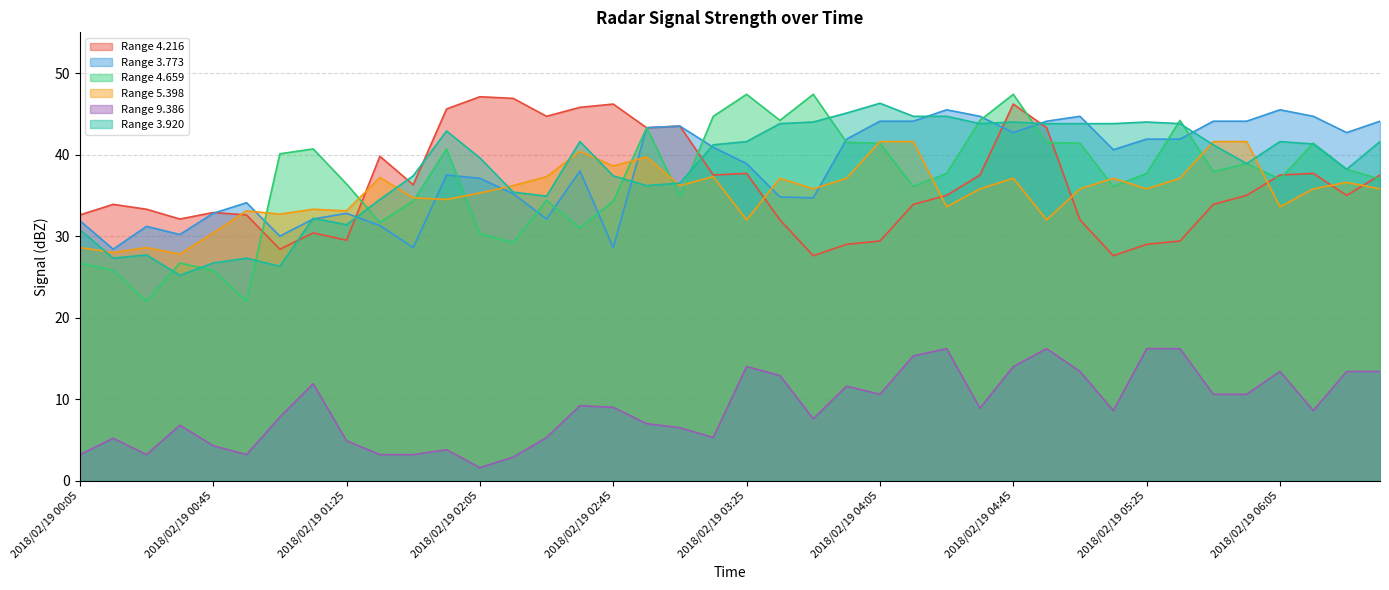

What is the difference between the maximum and minimum values in the   3.773 series?

17.1